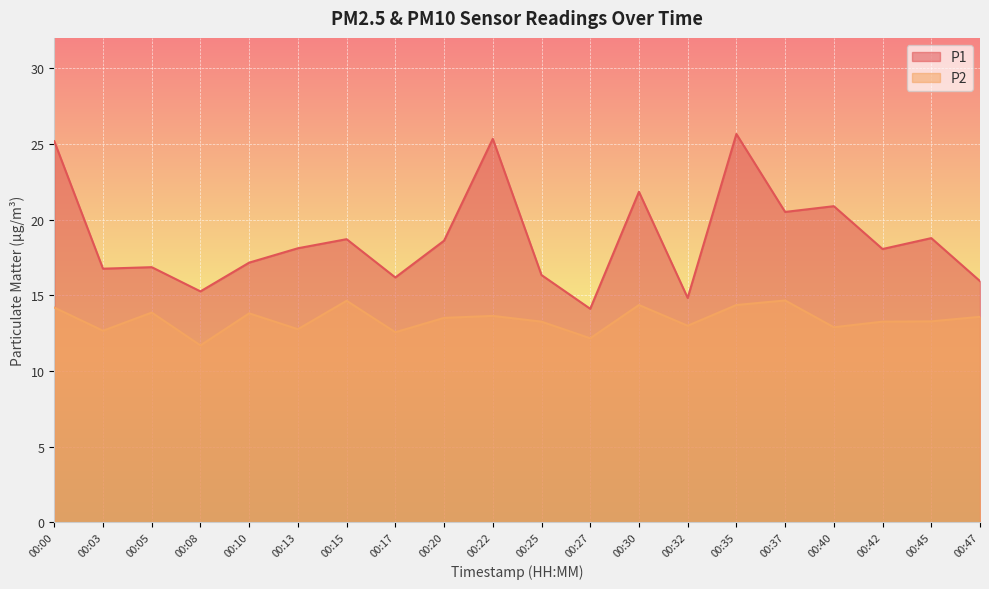

True or false: P1 and P2 intersect in this chart.

False